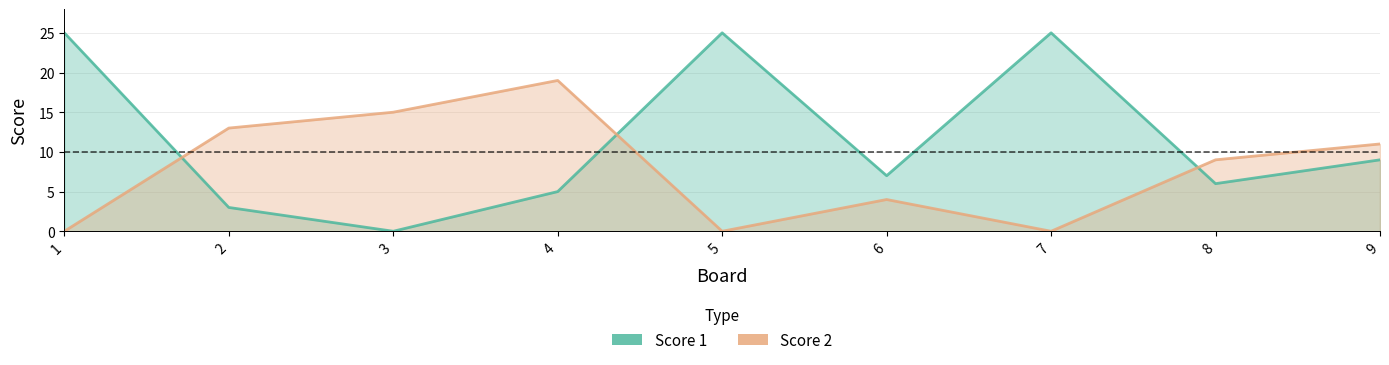

Reading right to left, transcribe all the data shown in this chart.

Score 1: 9=9	8=6	7=25	6=7	5=25	4=5	3=0	2=3	1=25
Score 2: 9=11	8=9	7=0	6=4	5=0	4=19	3=15	2=13	1=0